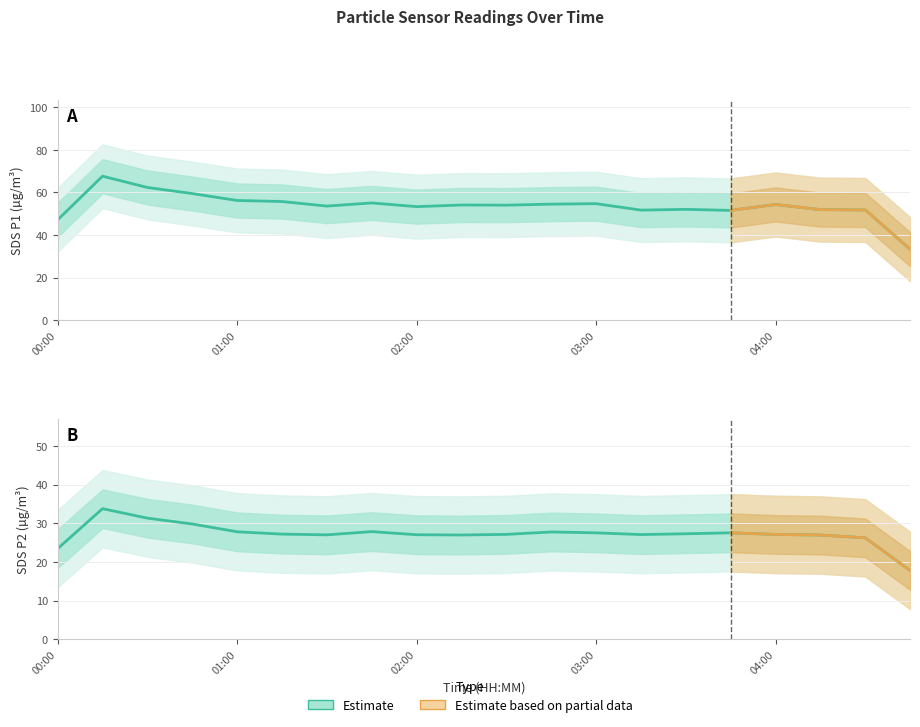

True or false: SDS_P1 has a value of 15.0 at 01:00.

False